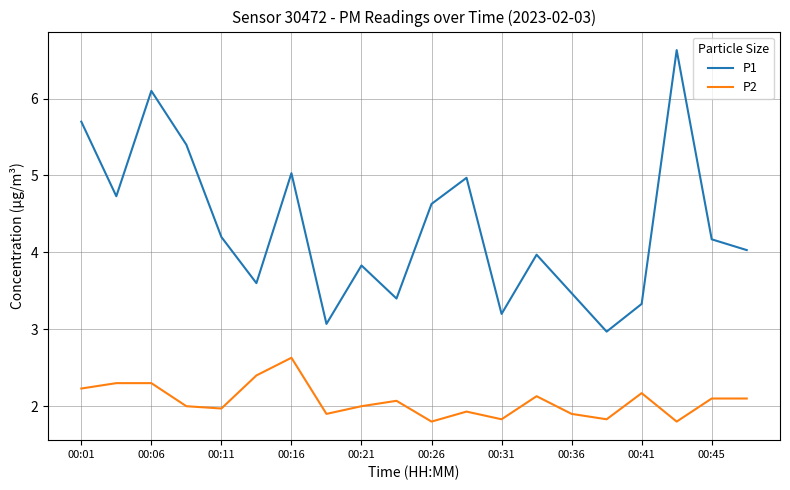

What is the maximum value shown in the chart?

6.6